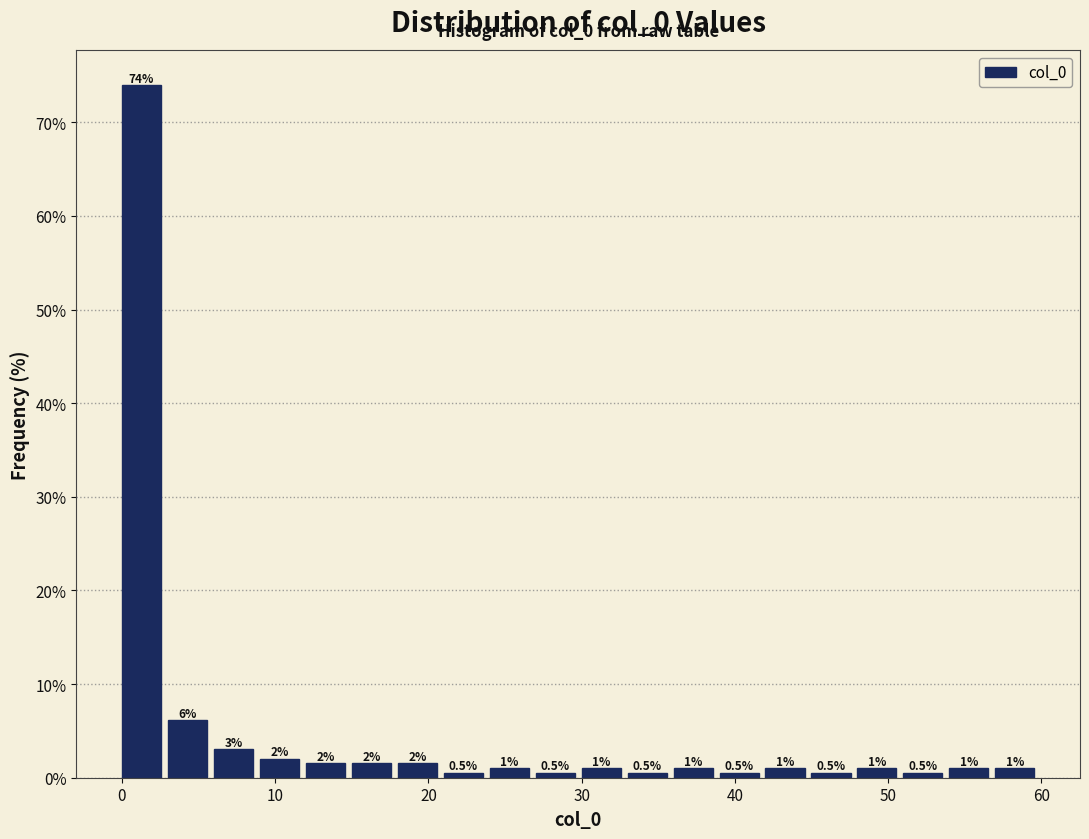

Around what value on the x-axis is the tallest bar? Give the approximate position of its centre, as read against the axis.

1